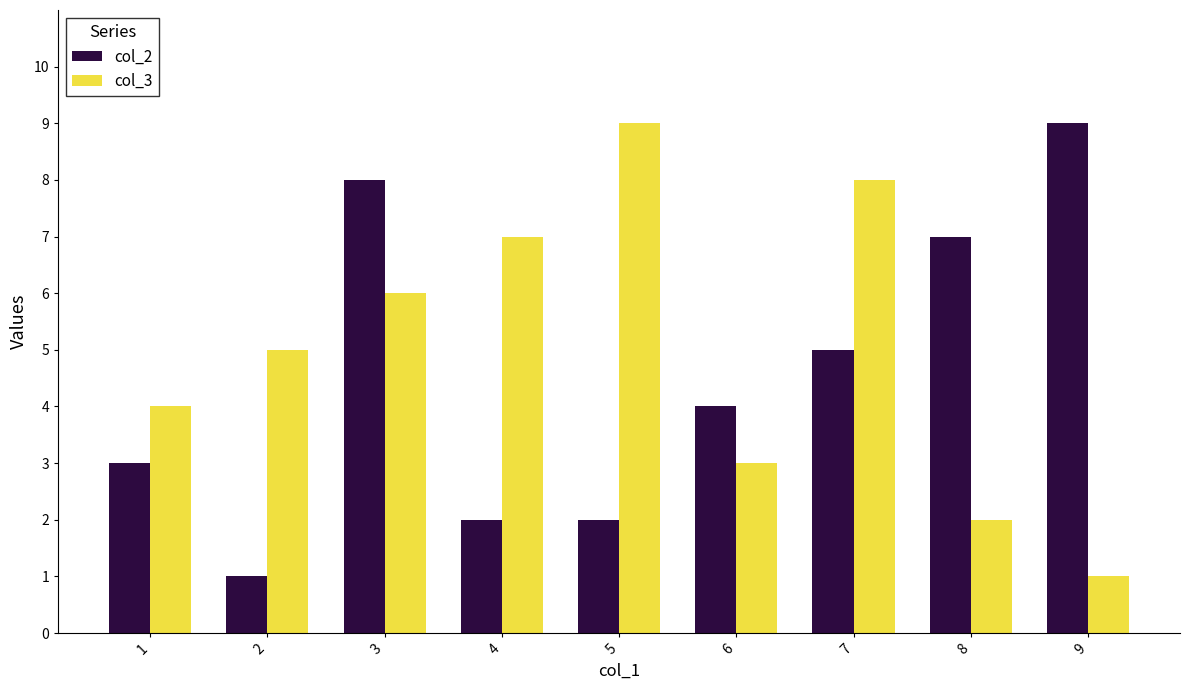

How many groups of bars are there?

9